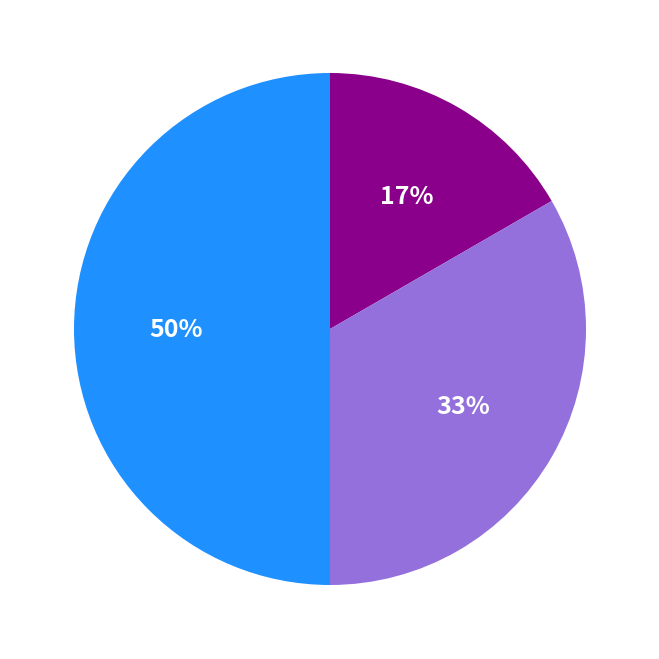

To the nearest percent, what is the average slice percentage?

33%